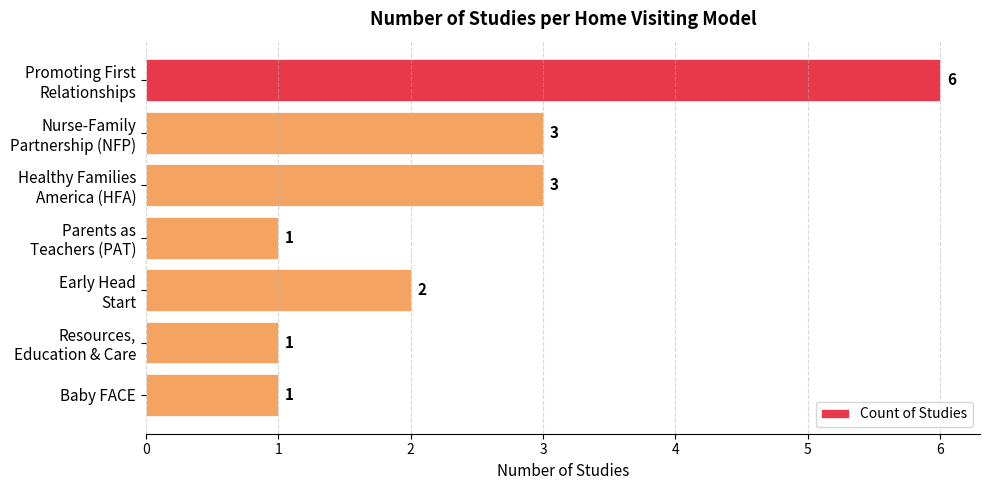

What is the sum of all values?

17